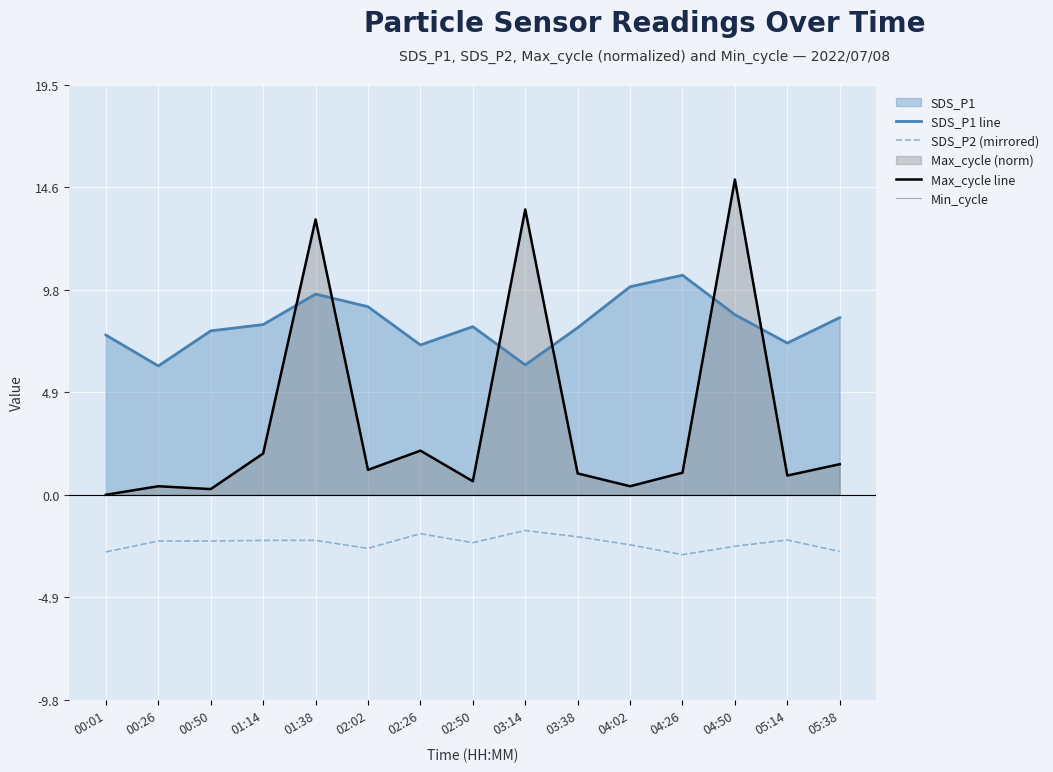

True or false: Max_cycle line and SDS_P2 (mirrored) cross at least once.

False